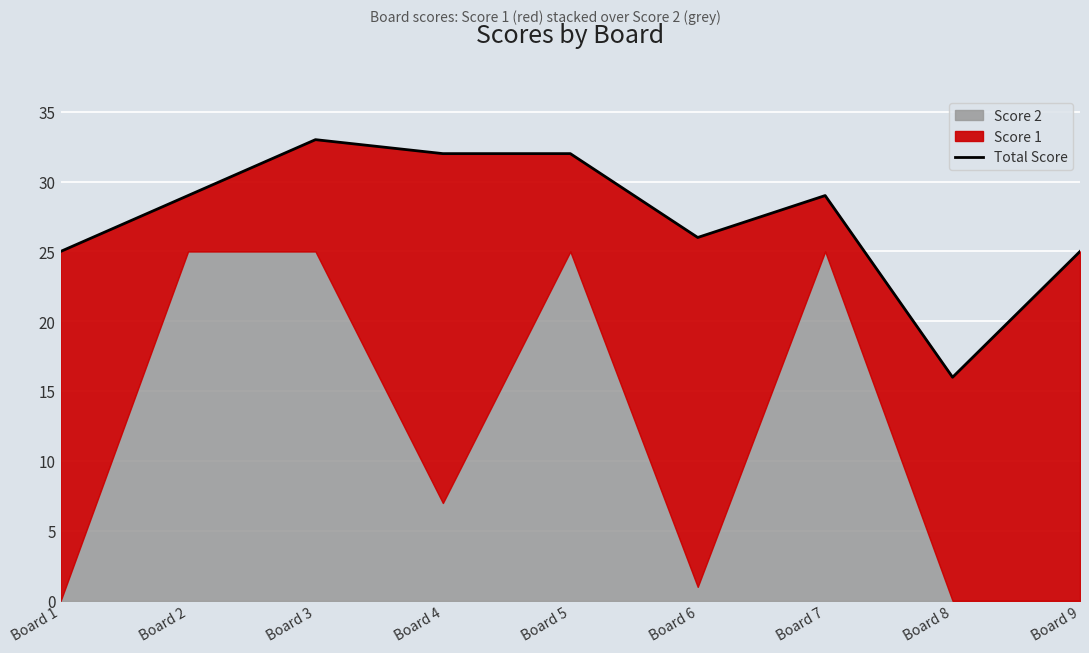

What value does the data have at Board 4?

32